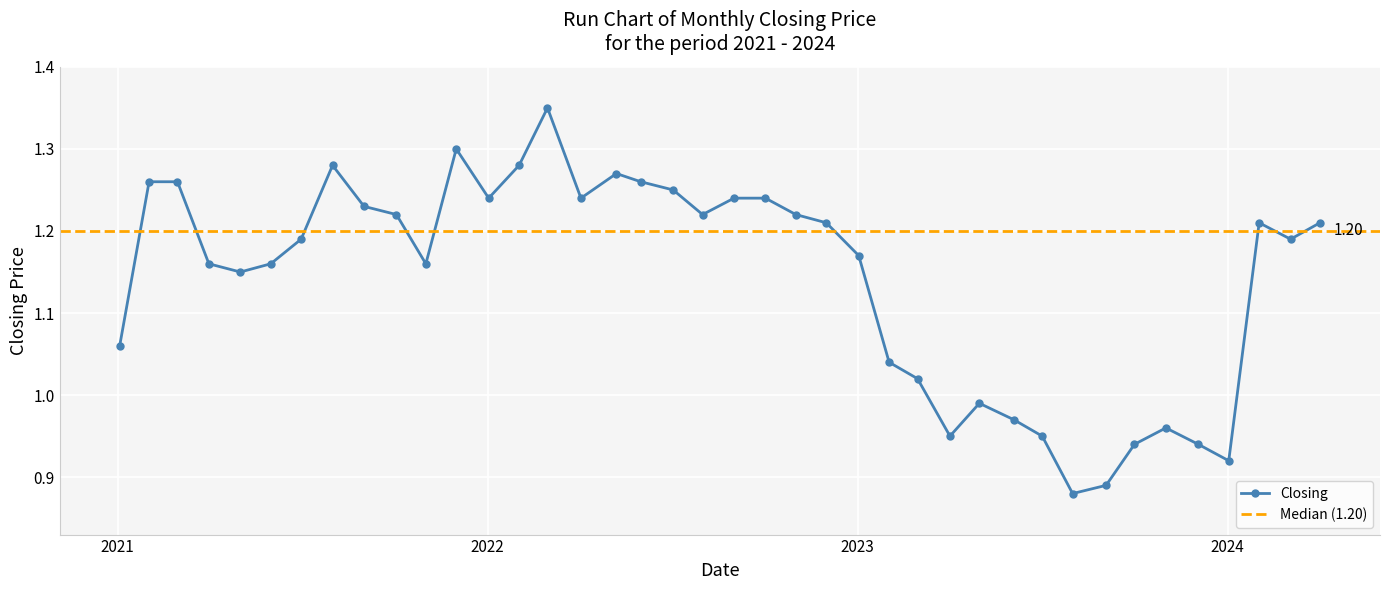

What is the change in value from 03/03/2024 to 03/04/2022?

+0.1